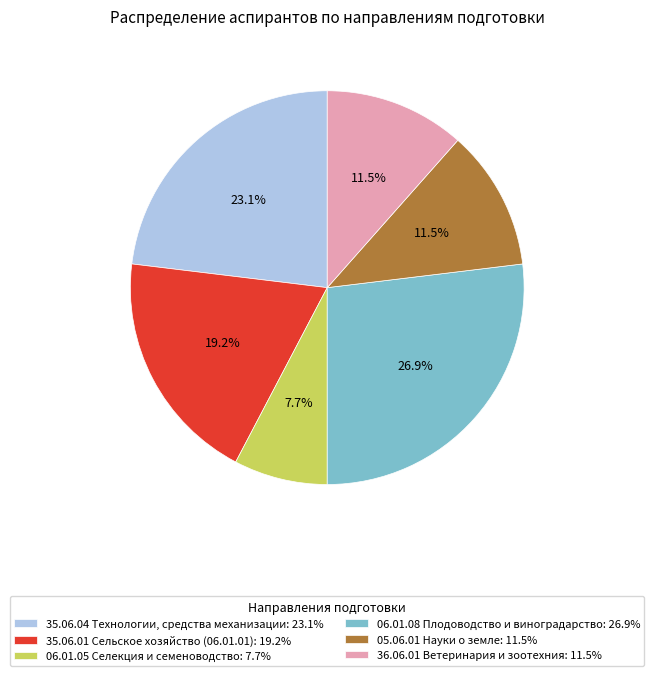

Between 06.01.08 Плодоводство и виноградарство: 26.9% and 35.06.01 Сельское хозяйство (06.01.01): 19.2%, which is larger?

06.01.08 Плодоводство и виноградарство: 26.9%